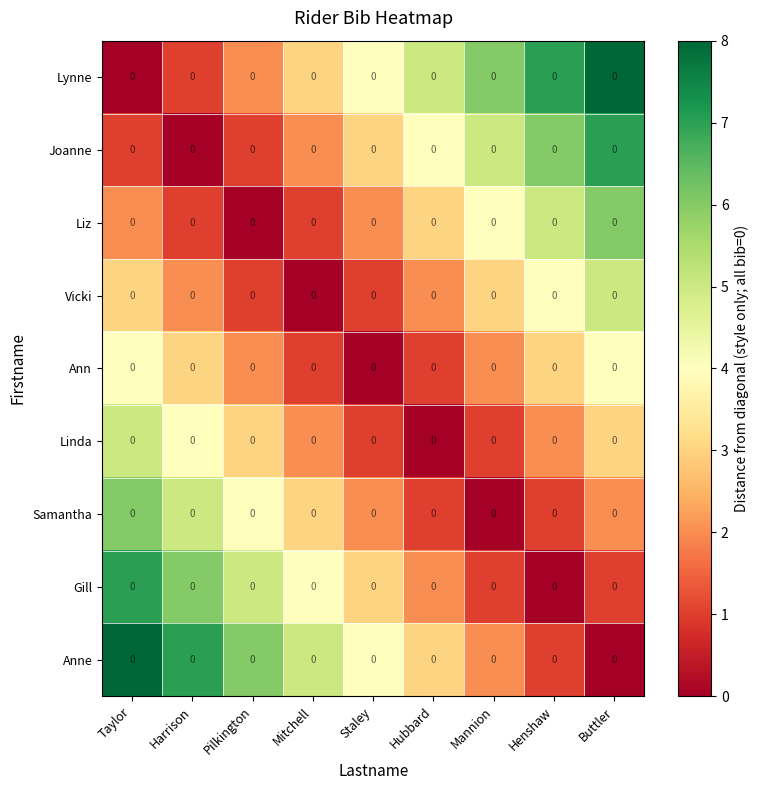

At which category is the sum across all series the highest?

Taylor